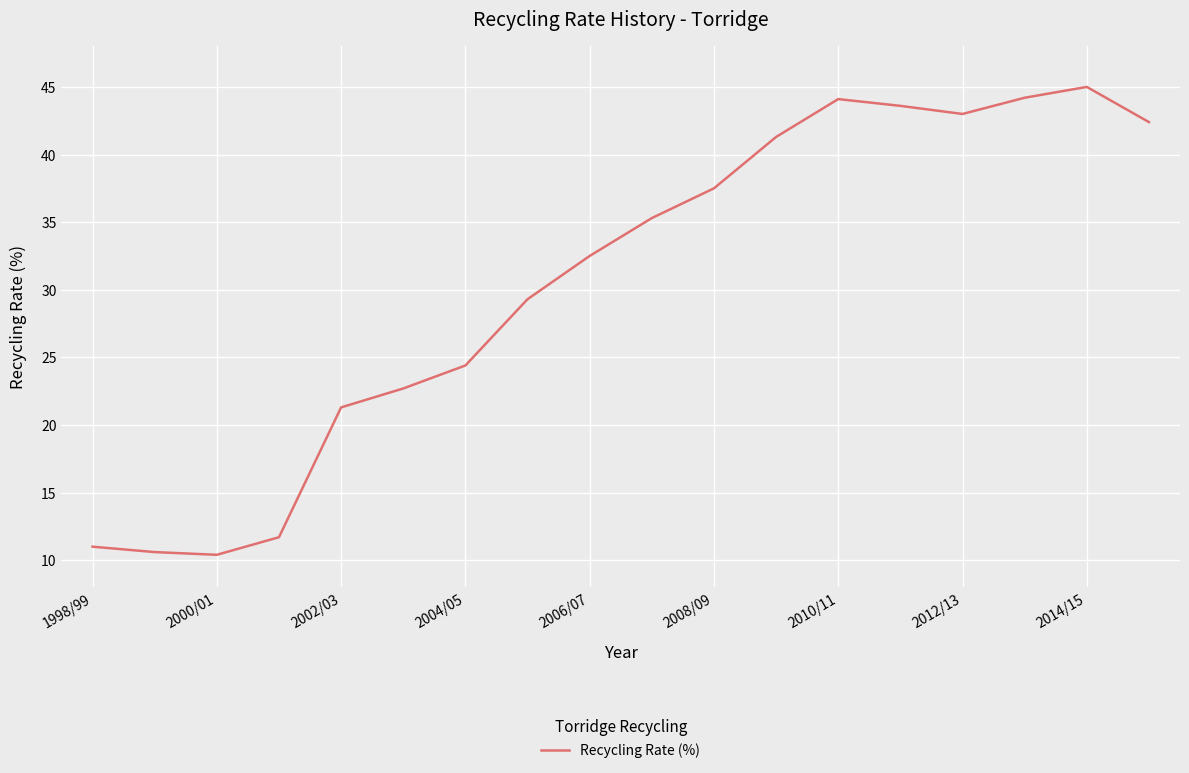

What is the sum of all values?

550.3